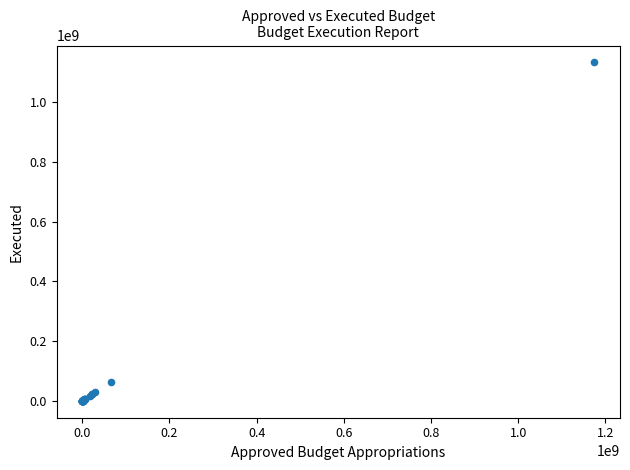

What Y value in the scatter plot is closest to 566184527?

63422274.7